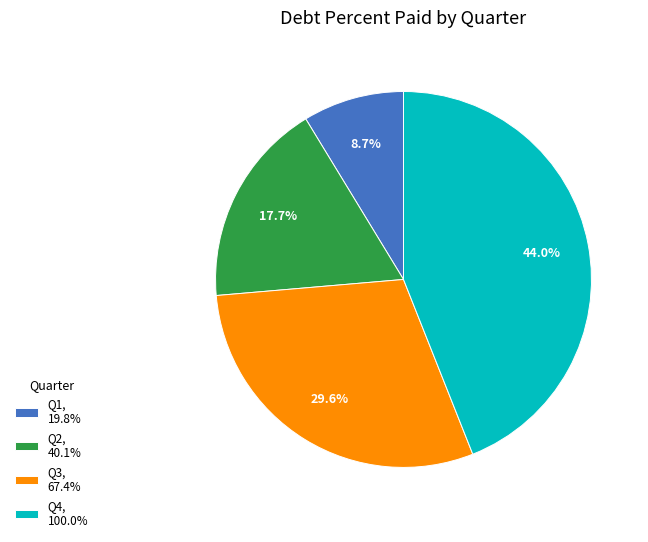

What is the largest slice in the pie chart?

Q4